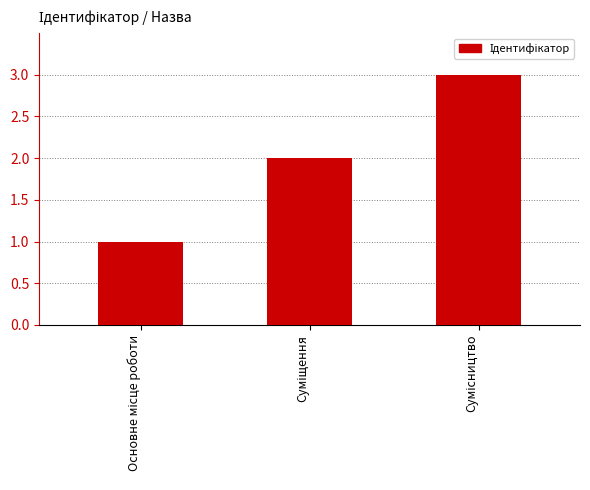

Does the chart contain stacked bars?

No